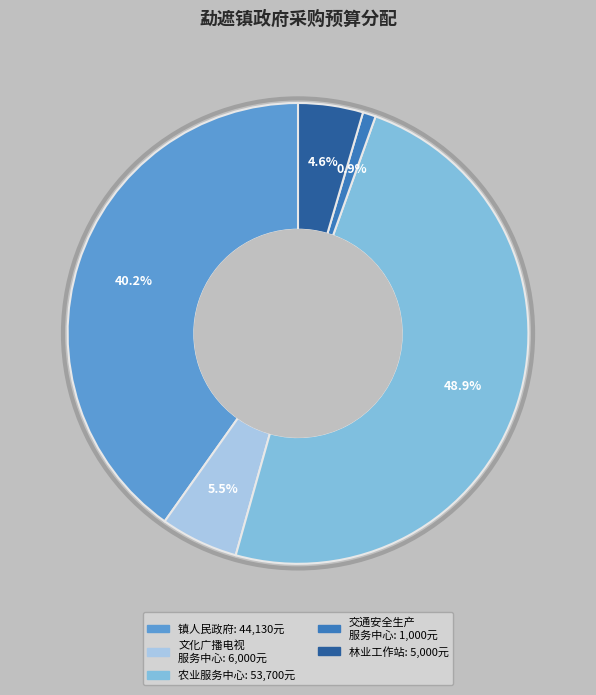

Does any single category account for the majority?

No